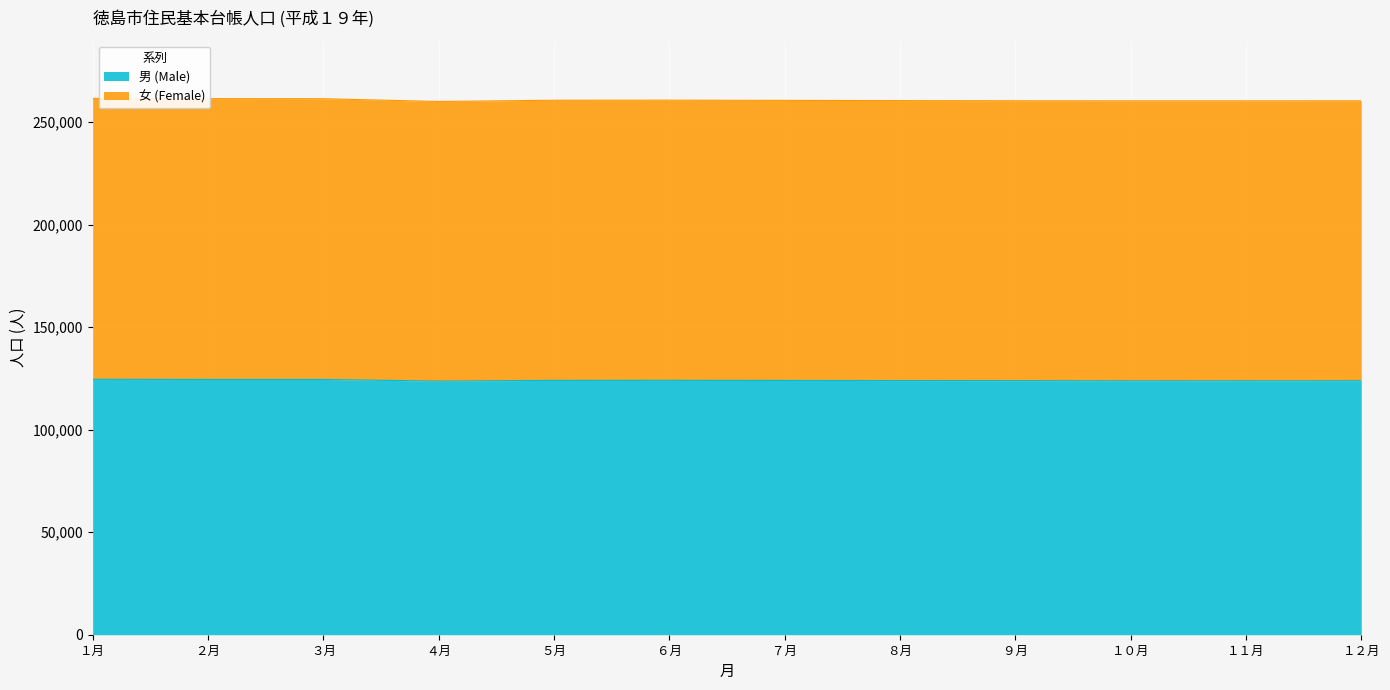

At which category does 男 (Male) reach its first local valley?

４月